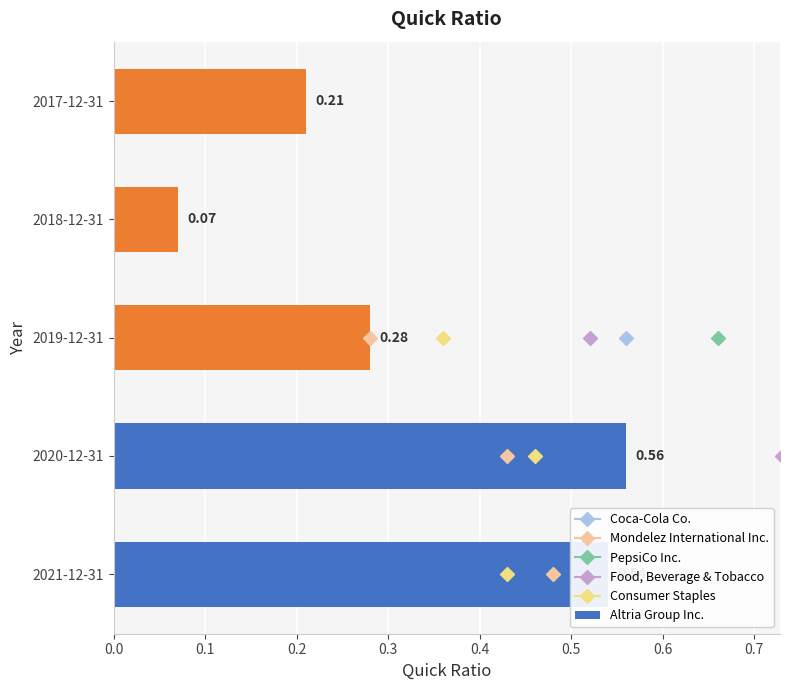

What is the change in value from 2021-12-31 to 2017-12-31?

-0.3